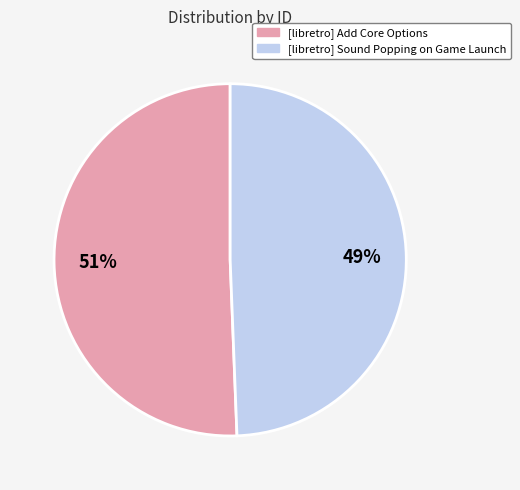

Rank the categories by value from highest to lowest.

[libretro] Add Core Options, [libretro] Sound Popping on Game Launch